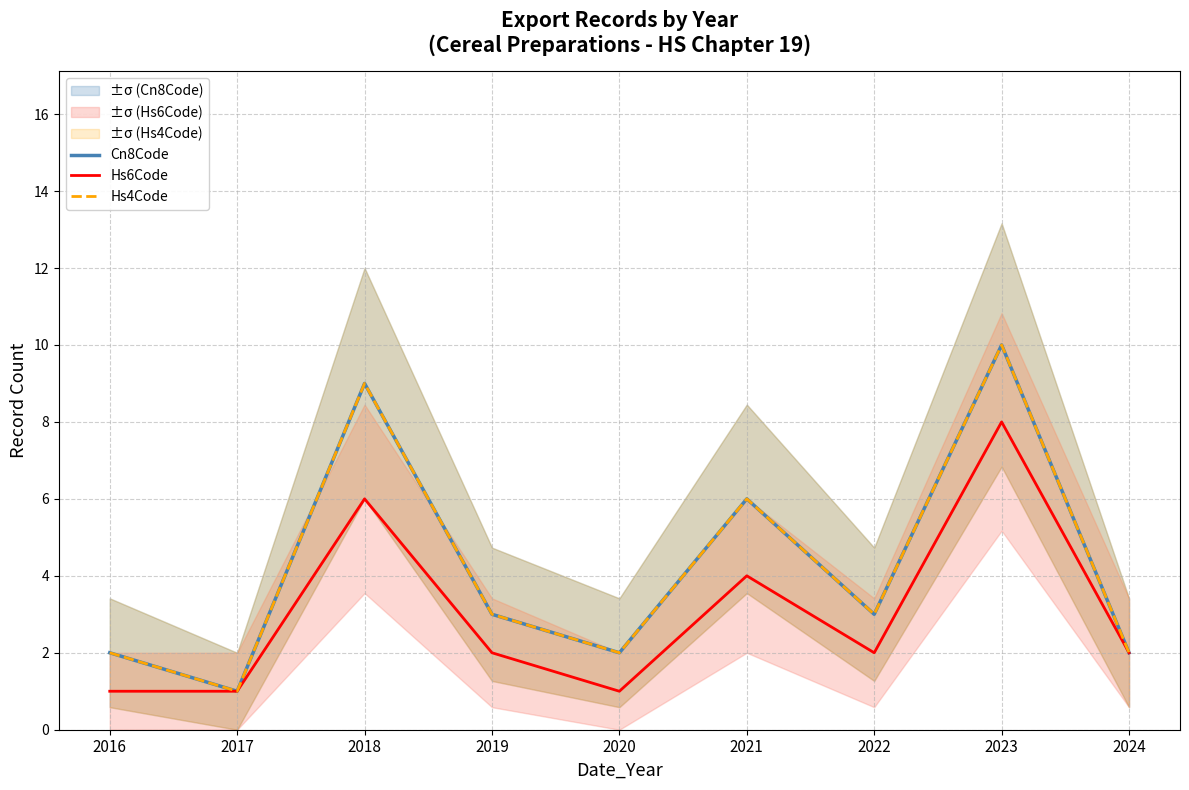

True or false: Hs6Code and Hs4Code cross at least once.

False